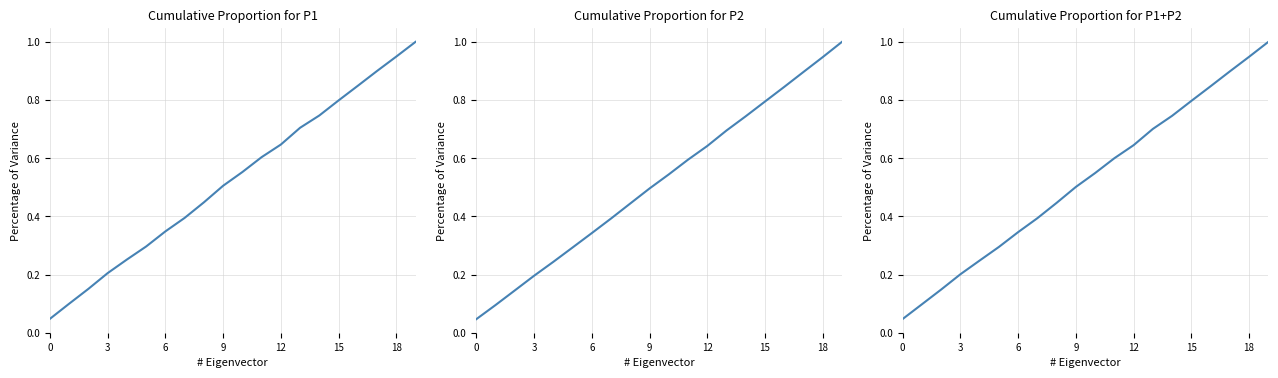

Reading left to right, list all the values displayed in this chart.

Proportion of P1: 0.0	0.1	0.2	0.2	0.3	0.3	0.3	0.4	0.4	0.5	0.6	0.6	0.6	0.7	0.7	0.8	0.8	0.9	0.9	1.0
Proportion of P2: 0.0	0.1	0.1	0.2	0.2	0.3	0.3	0.4	0.4	0.5	0.5	0.6	0.6	0.7	0.7	0.8	0.8	0.9	0.9	1.0
Proportion of Combined: 0.0	0.1	0.1	0.2	0.2	0.3	0.3	0.4	0.4	0.5	0.5	0.6	0.6	0.7	0.7	0.8	0.8	0.9	0.9	1.0